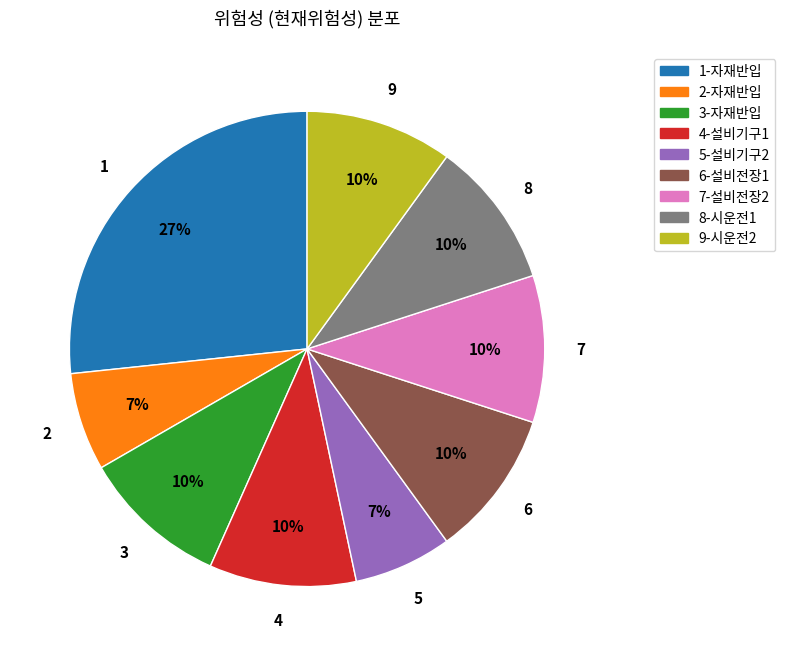

To the nearest percent, what is the difference between the largest and smallest slice percentages?

20%